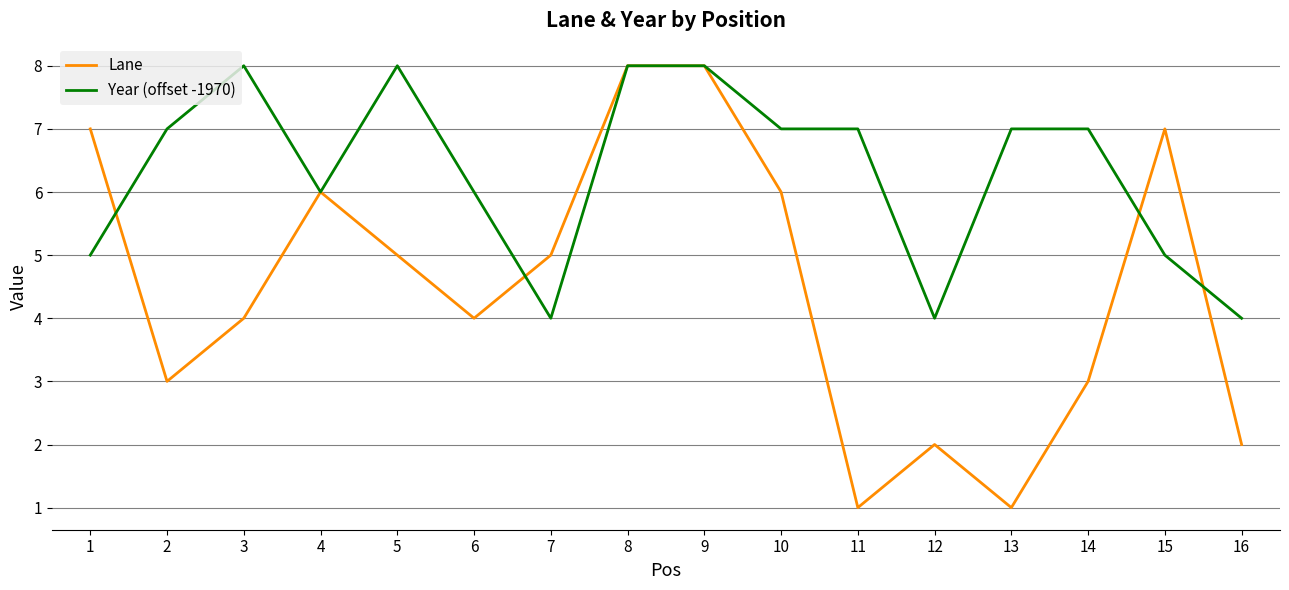

What is the difference between the highest and lowest values at 14?

4